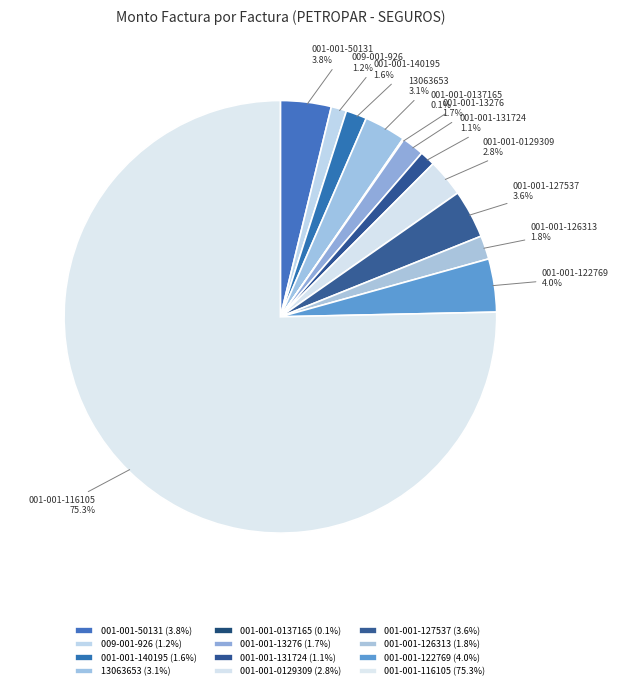

Combined, what portion of the pie is 001-001-131724 and 001-001-13276?

2.8%